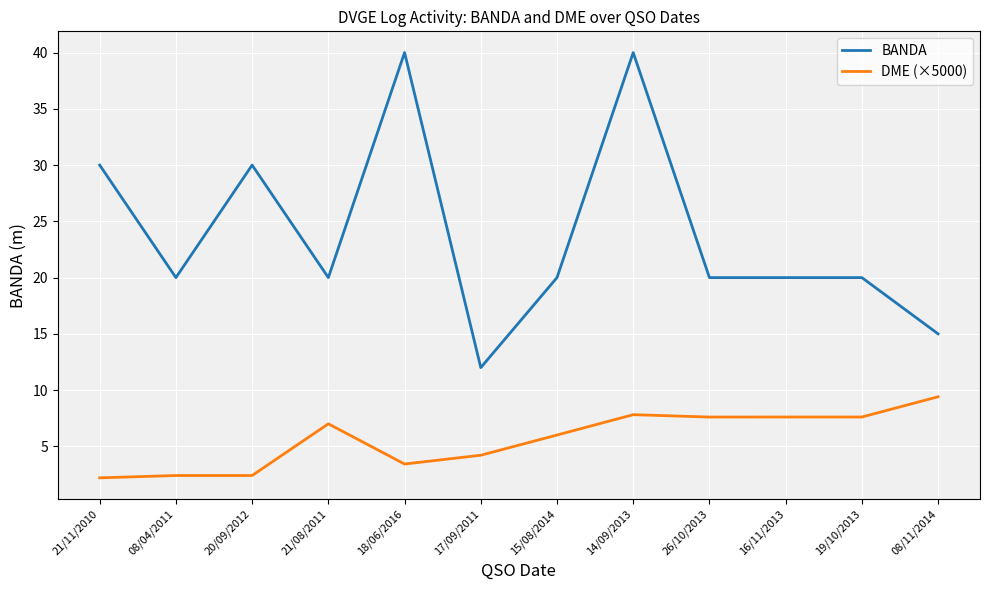

Reading right to left, extract all data points from this chart.

BANDA: 15.0	20.0	20.0	20.0	40.0	20.0	12.0	40.0	20.0	30.0	20.0	30.0
DME (×5000): 9.4	7.6	7.6	7.6	7.8	6.0	4.2	3.4	7.0	2.4	2.4	2.2